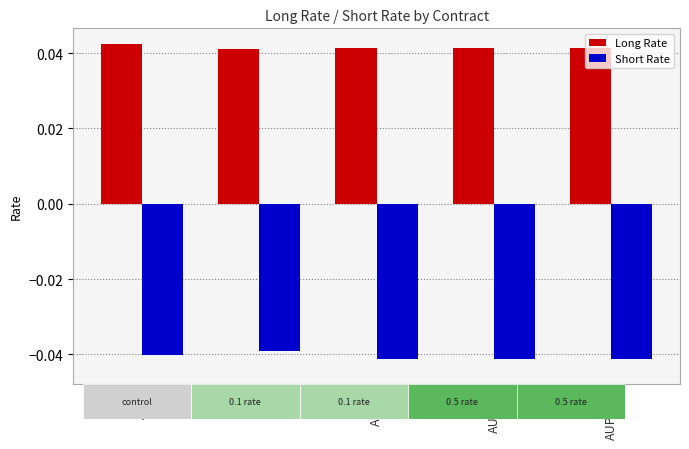

List the series in order of their overall mean, lowest first.

Short Rate, Long Rate